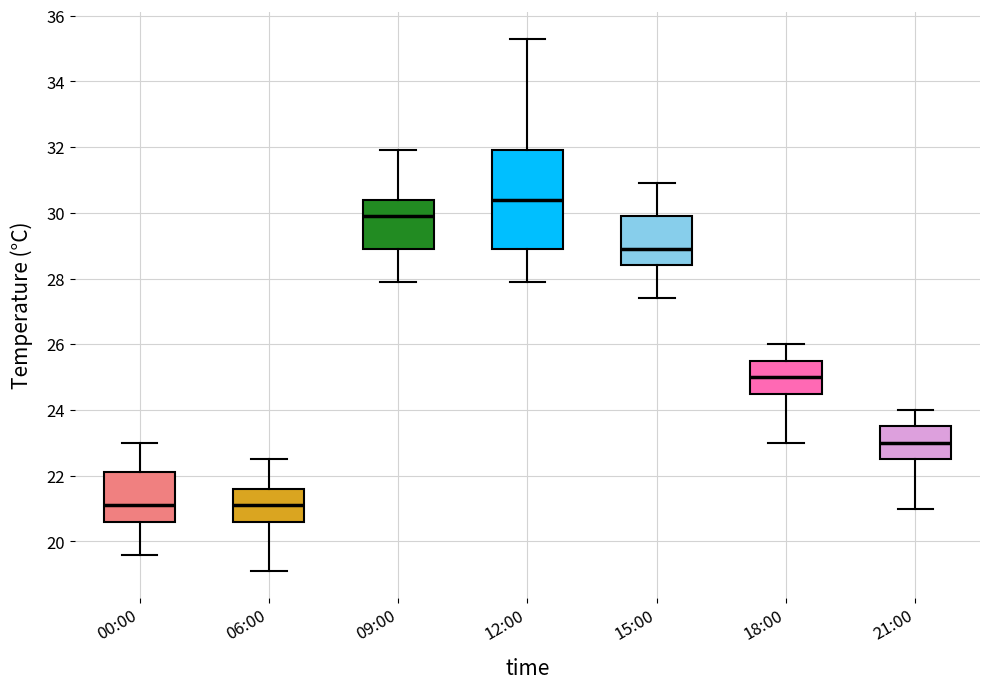

Comparing the boxes themselves (not the whiskers), which one is the tallest?

12:00